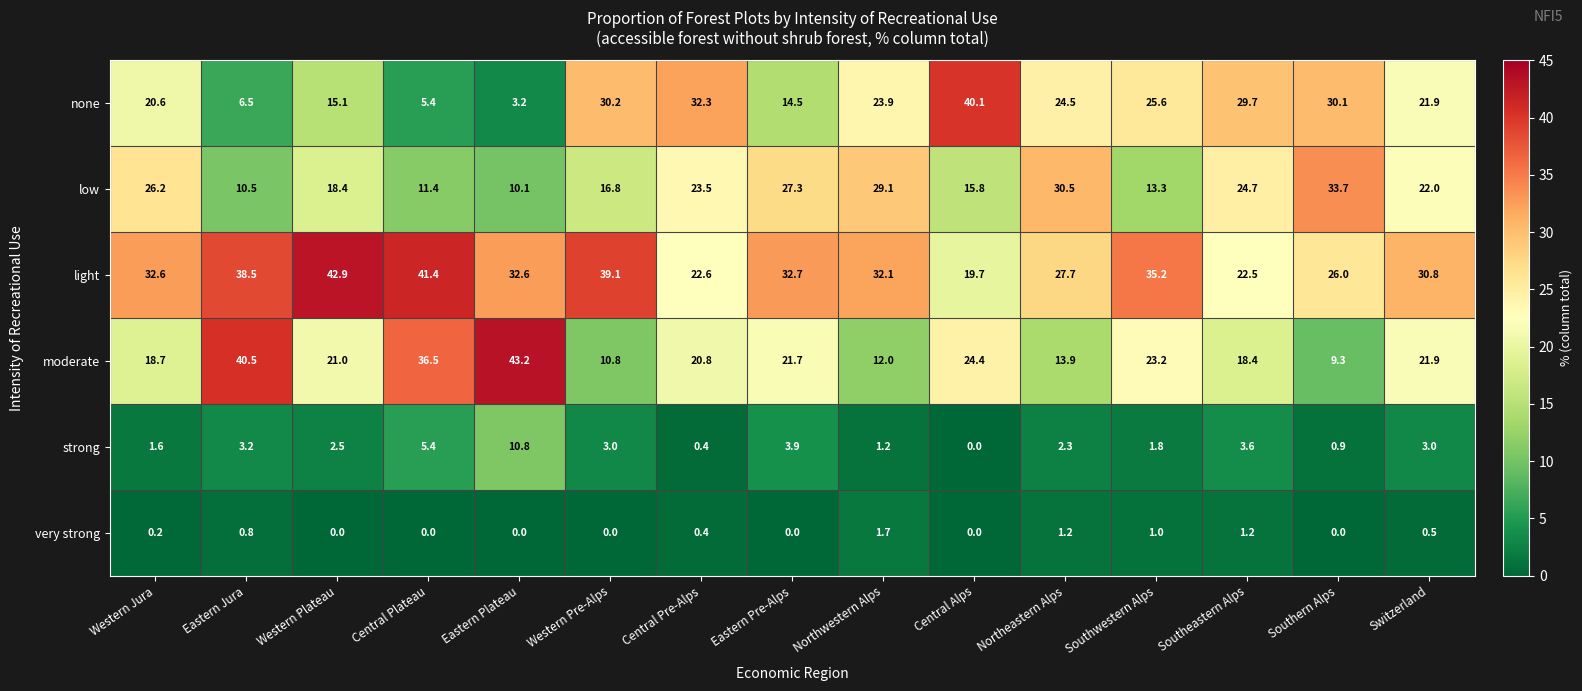

What is the difference between the second highest and minimum values in the moderate series?

31.2